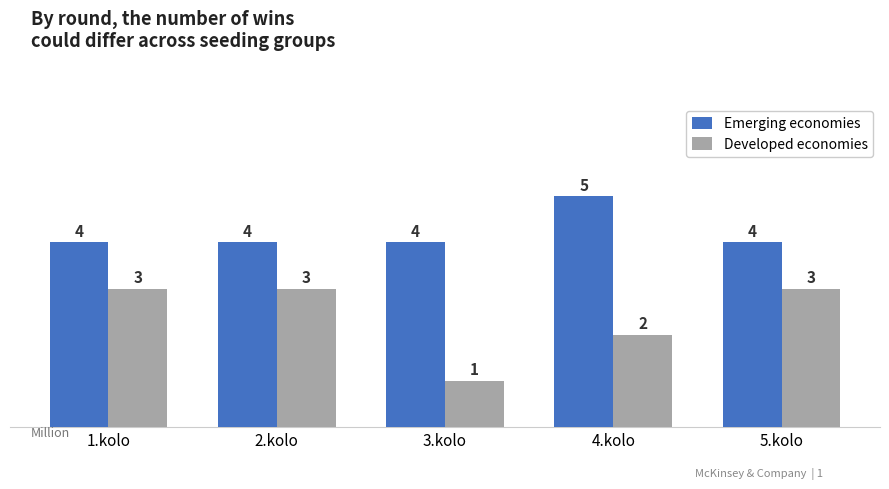

Which category has the lowest value across all series?

3.kolo